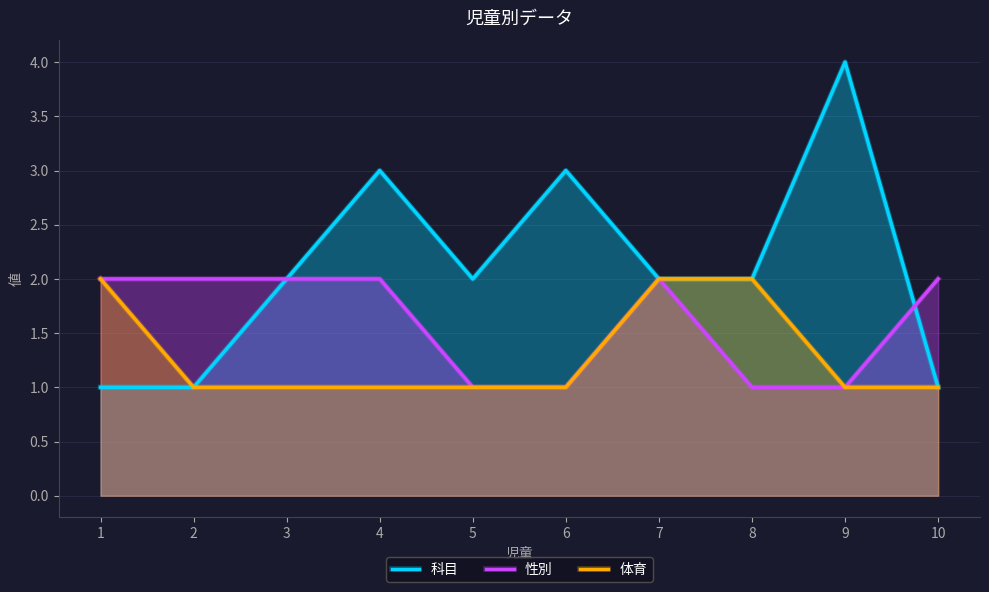

True or false: 科目 and 体育 intersect in this chart.

False